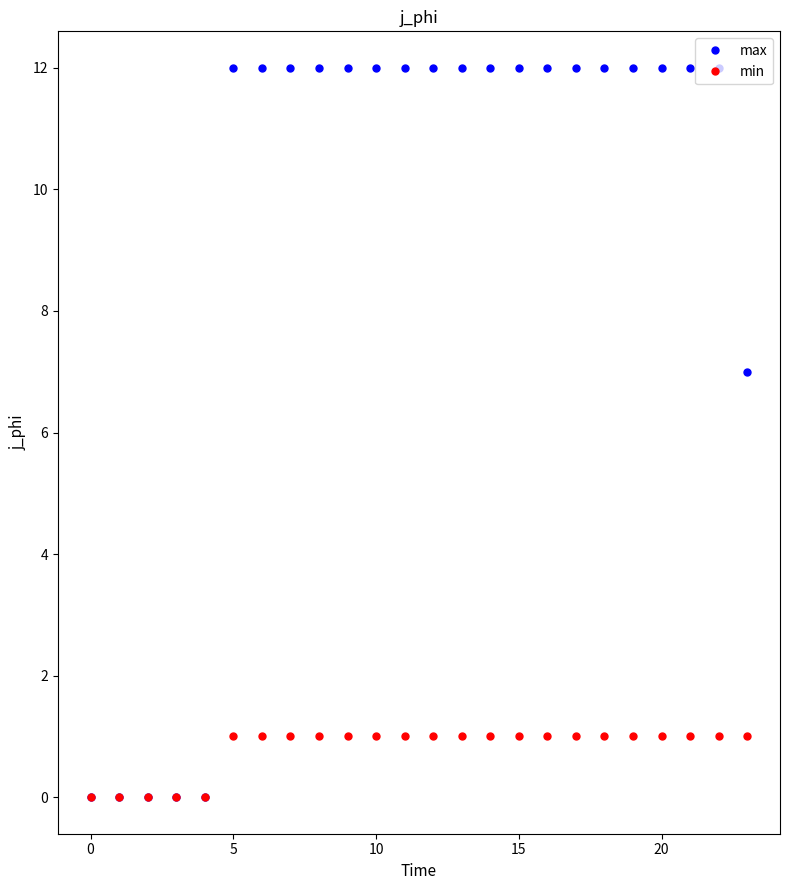

What is the maximum value for max?

12